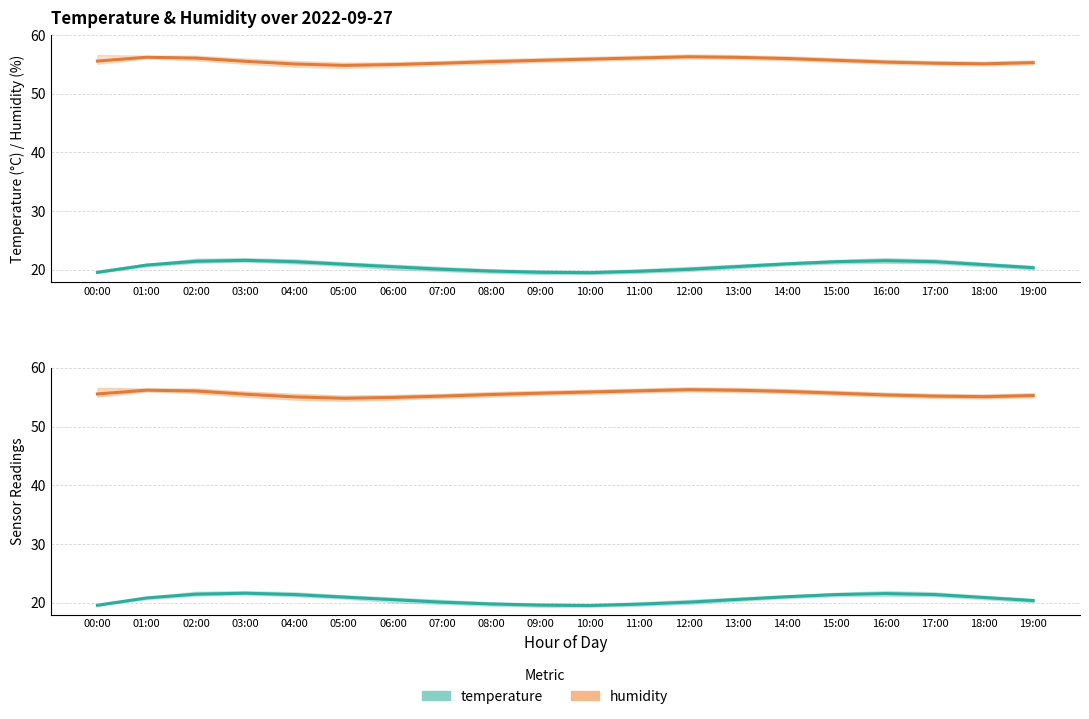

What is the difference between the highest and lowest values at 11:00?

36.3